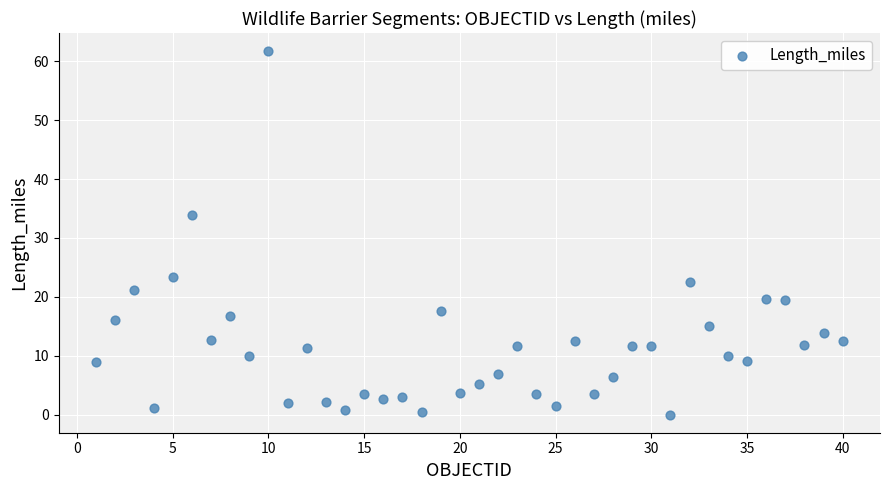

What is the range of X values (max minus min)?

39.0